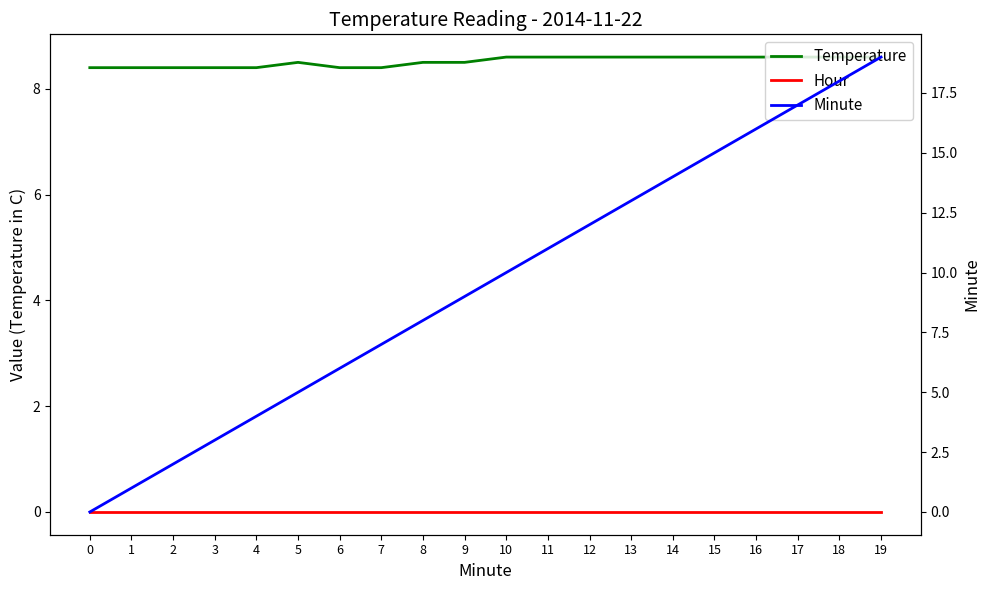

How many distinct data groups are displayed?

3